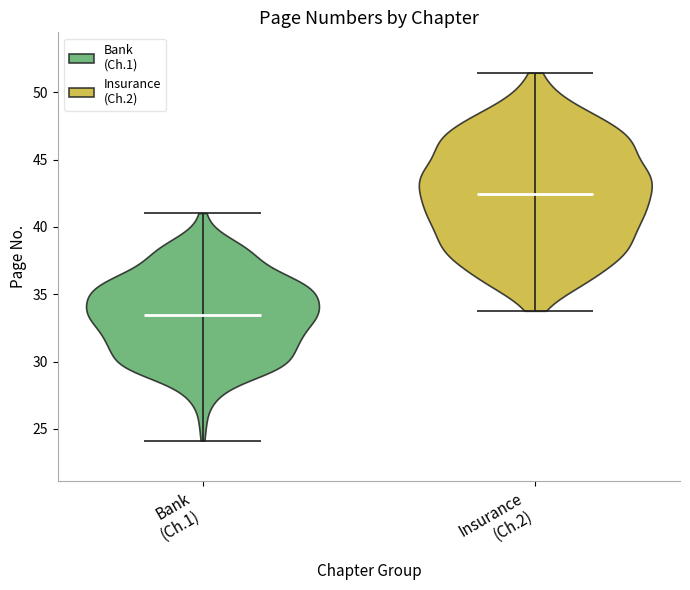

Where does the median line of the violin for Insurance (Ch.2) sit on the y-axis? The values are not printed on the chart, so give them approximately, as read against the axis.

42.5